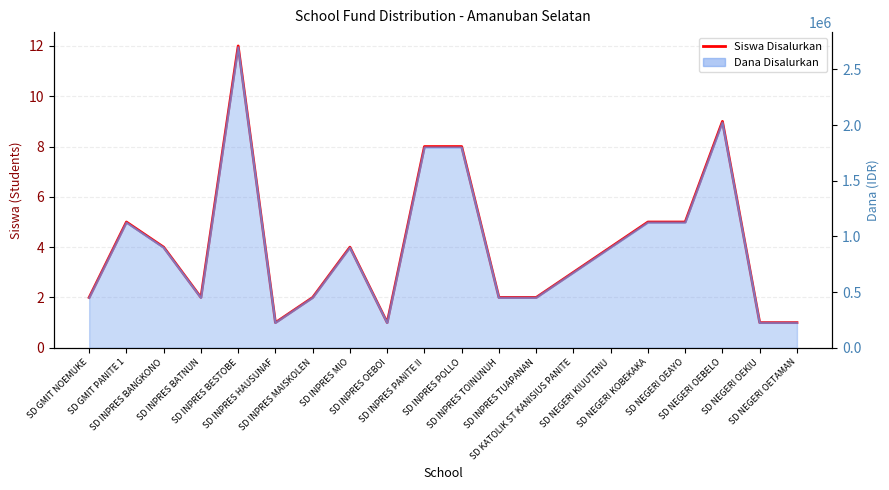

What is the greatest value displayed?

12